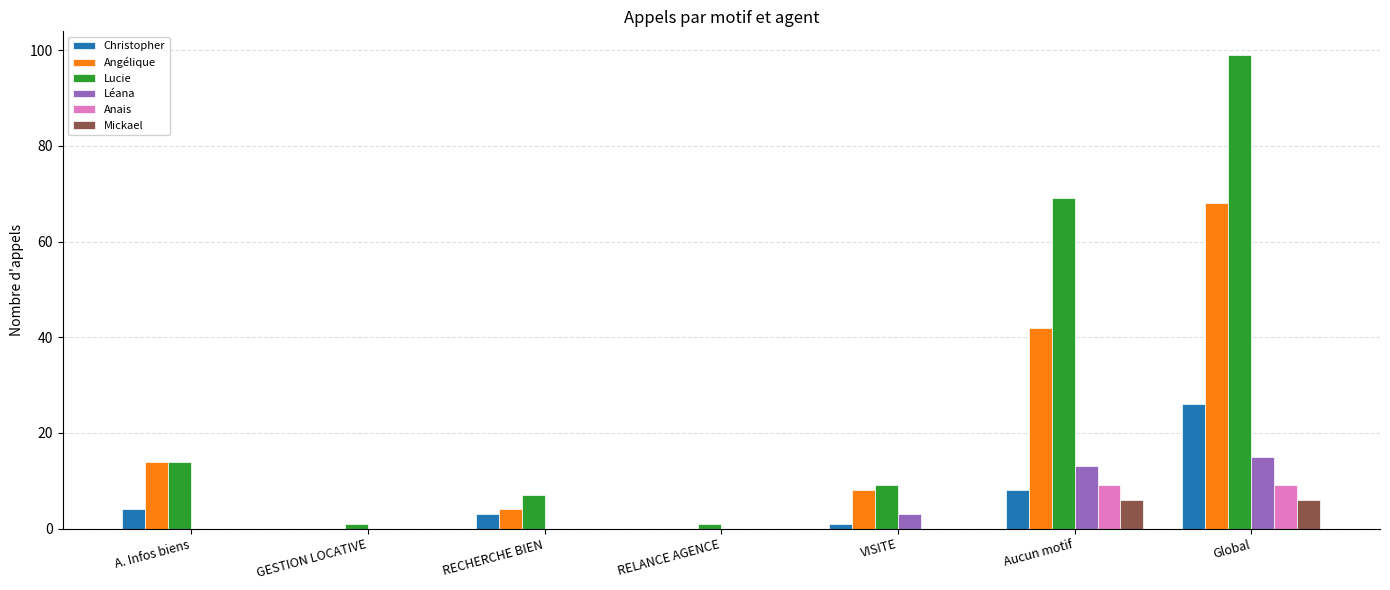

What is the sum of all Léana values?

31